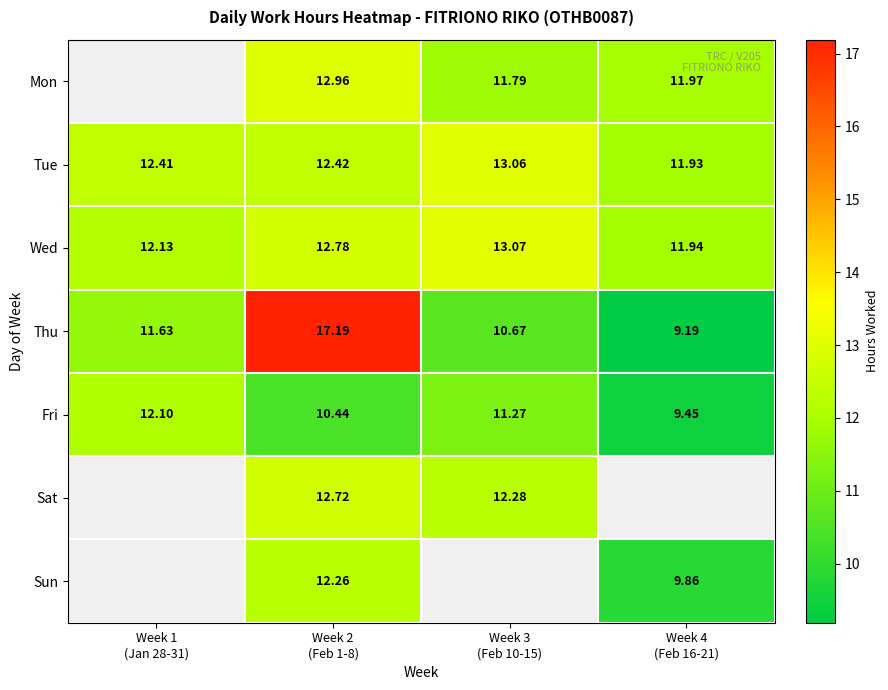

How many values in the Tue series exceed 12?

3